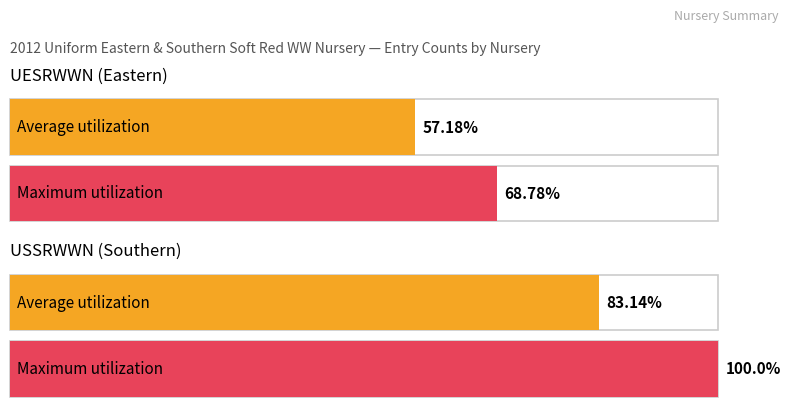

Which series changed the most between USSRWWN and UESRWWN?

Maximum utilization